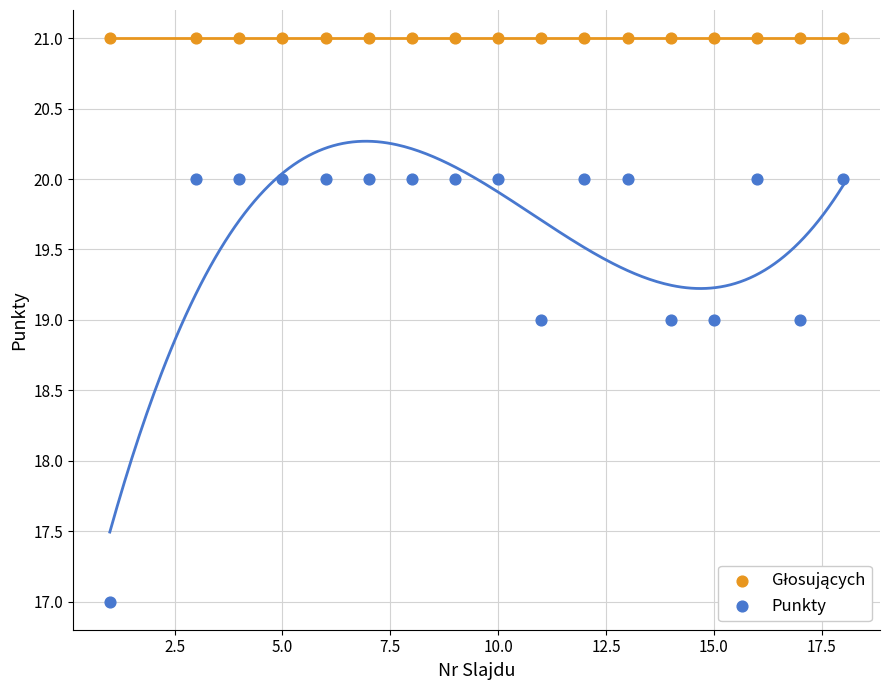

How many data points are displayed?

34